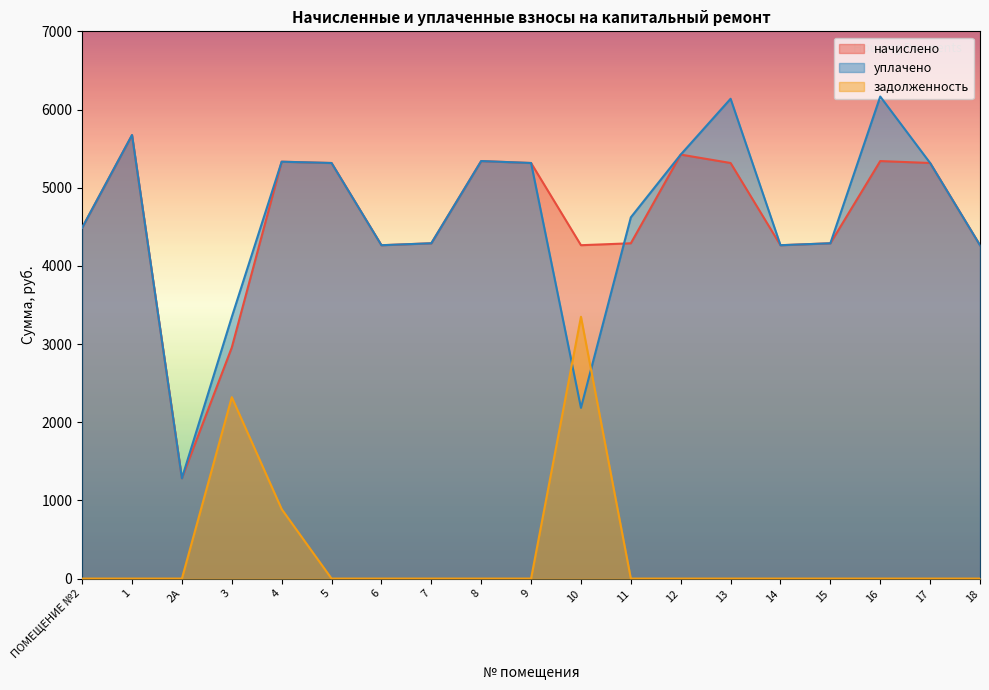

Reading left to right, extract all data points from this chart.

начислено: 4487.8	5671.8	1283.4	2956.0	5332.3	5315.8	4264.2	4289.0	5340.6	5315.8	4264.3	4289.0	5423.4	5315.8	4264.2	4289.0	5340.6	5315.8	4264.2
уплачено: 4487.8	5673.7	1283.4	3345.8	5332.3	5315.8	4264.2	4289.0	5340.6	5315.8	2184.0	4620.6	5423.4	6137.5	4264.2	4289.0	6166.2	5315.8	4264.2
задолженность: 0.0	0.0	0.0	2320.5	888.7	0.0	0.0	0.0	0.0	0.0	3349.3	0.0	0.0	0.0	0.0	0.0	0.0	0.0	0.0